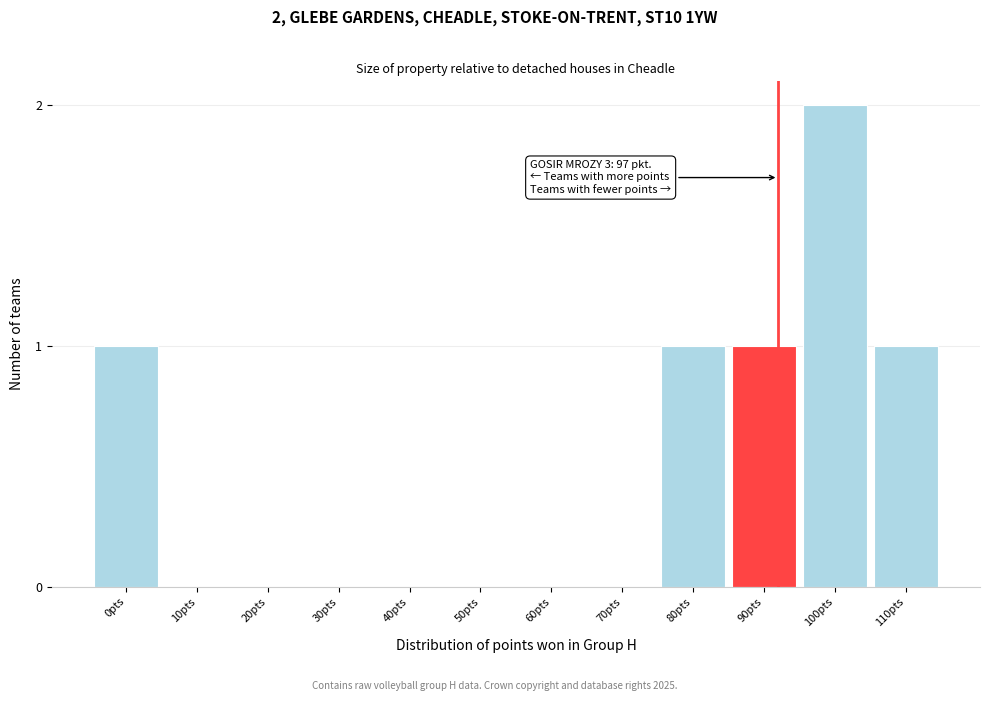

Reading left to right, what are all the values shown in this chart?

0pts=1	10pts=0	20pts=0	30pts=0	40pts=0	50pts=0	60pts=0	70pts=0	80pts=1	90pts=1	100pts=2	110pts=1